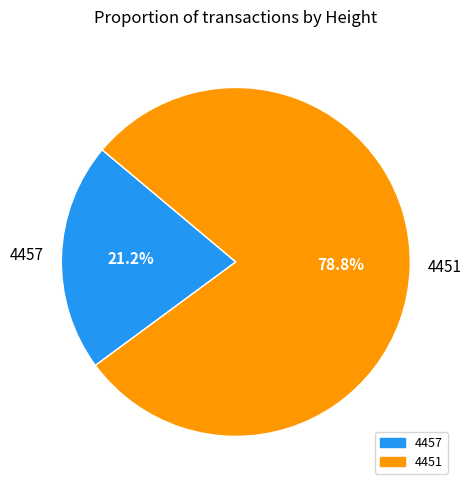

How much of the chart is everything except 4451?

21.2%